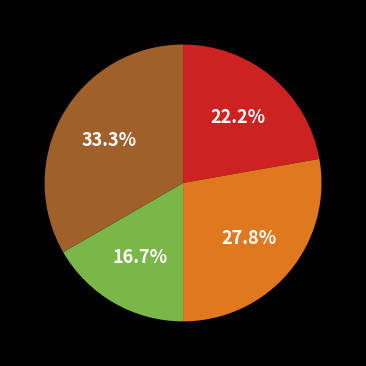

Is there a majority slice in this chart?

No